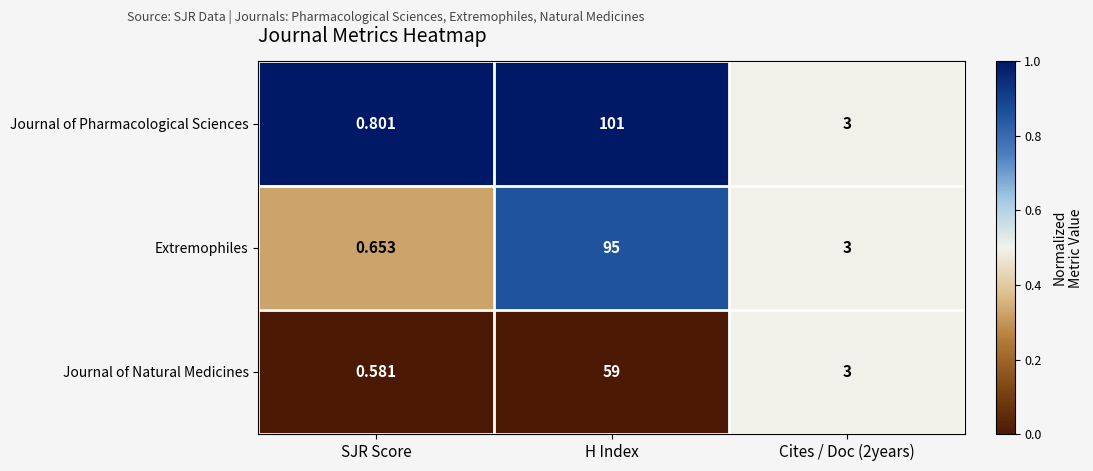

At SJR Score, list the series in order from largest to smallest.

Journal of Pharmacological Sciences, Extremophiles, Journal of Natural Medicines